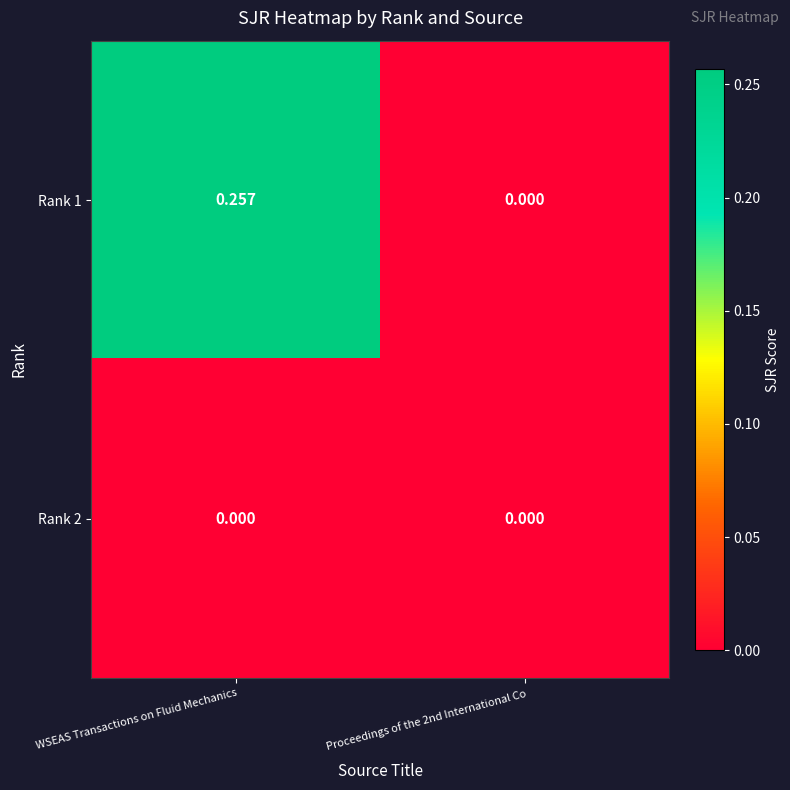

Which category has the highest value in the Rank 1 series?

WSEAS Transactions on Fluid Mechanics